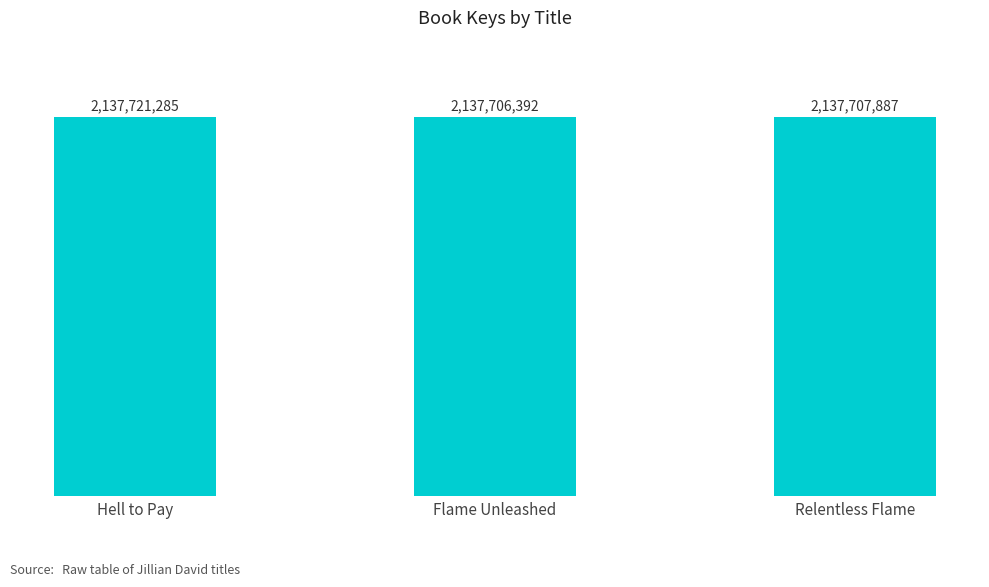

What is the value of the 3rd bar from the left?

2137707887